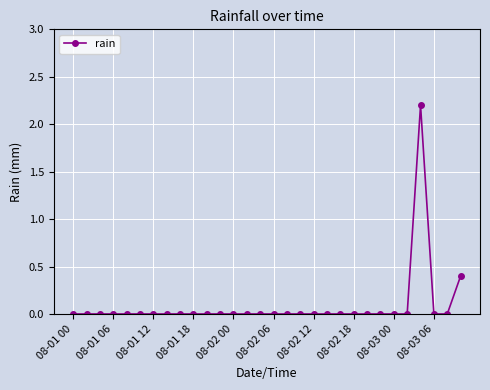

What is the greatest value displayed?

2.2